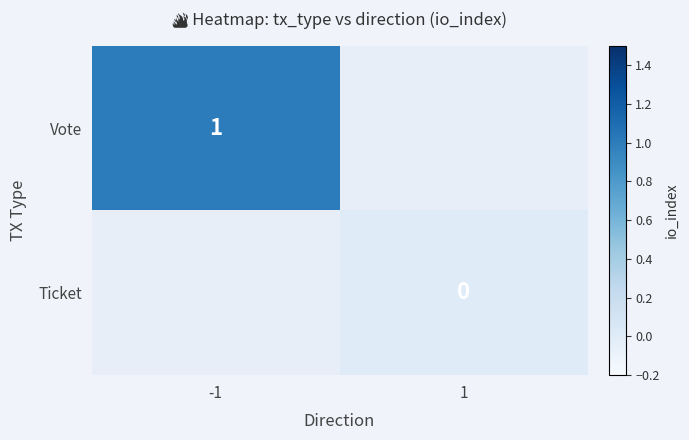

Is it true that Vote equals 1 at -1?

True